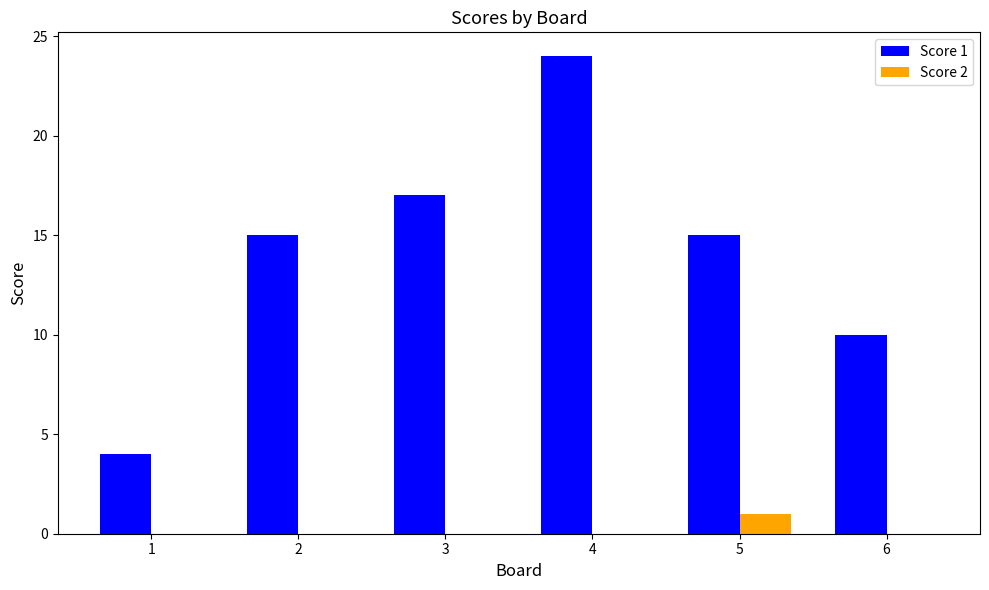

Reading left to right, what are all the values shown in this chart?

Score 1: 1=4	2=15	3=17	4=24	5=15	6=10
Score 2: 1=0	2=0	3=0	4=0	5=1	6=0